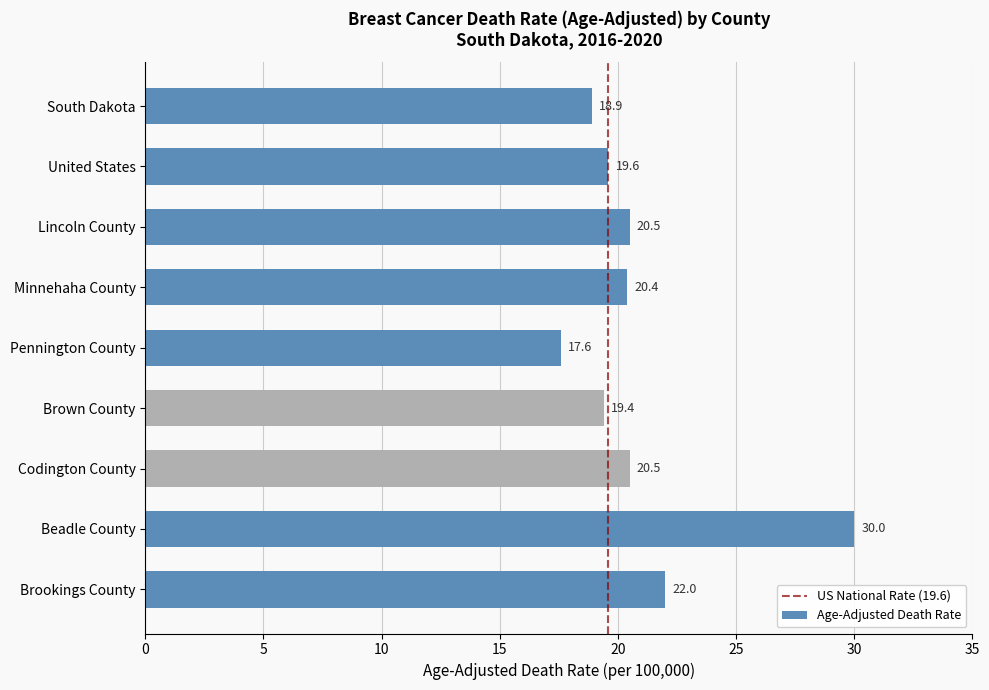

Read the value at Beadle County.

30.0